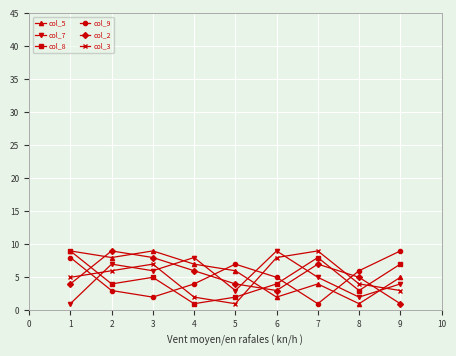

True or false: col_2 and col_7 cross at least once.

True